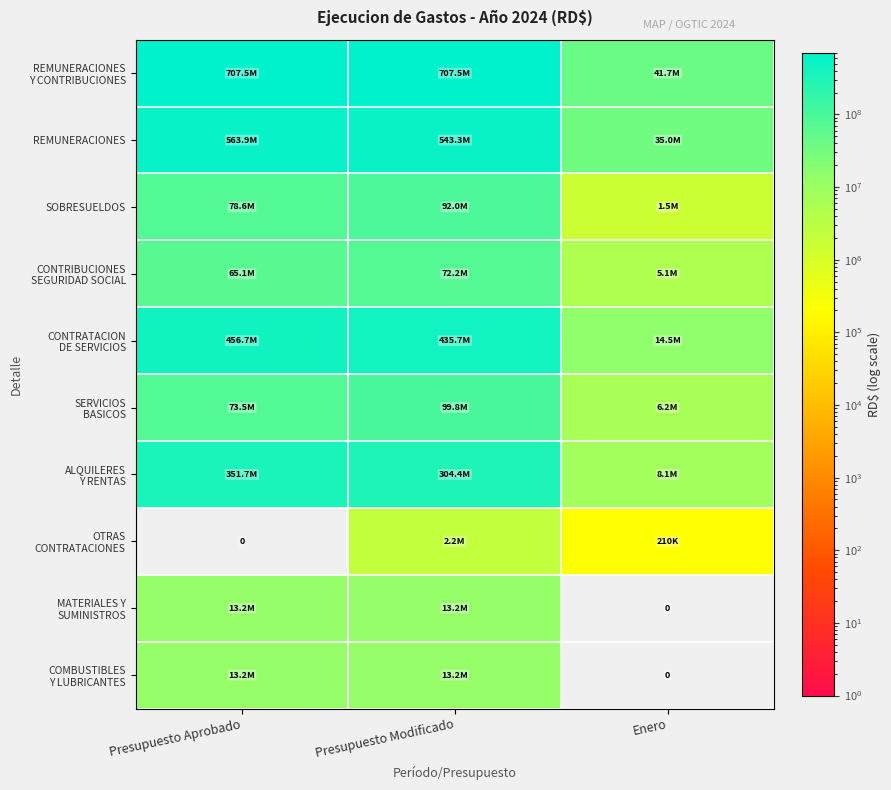

Rank the series by their maximum value, from lowest to highest.

OTRAS CONTRATACIONES, MATERIALES Y SUMINISTROS, COMBUSTIBLES Y LUBRICANTES, CONTRIBUCIONES SEGURIDAD SOCIAL, SOBRESUELDOS, SERVICIOS BASICOS, ALQUILERES Y RENTAS, CONTRATACION DE SERVICIOS, REMUNERACIONES, REMUNERACIONES Y CONTRIBUCIONES